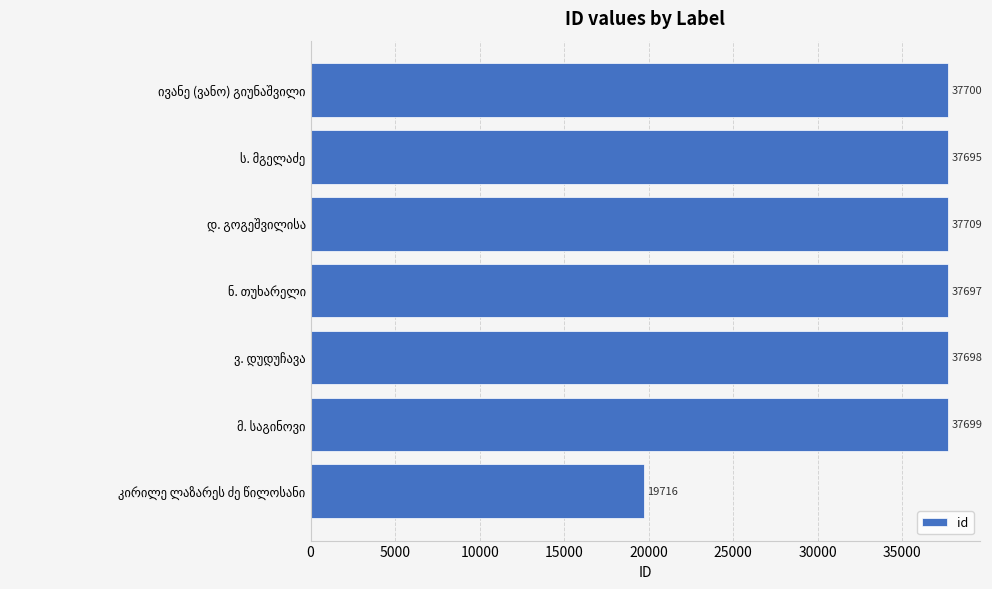

What is the sum of all values?

245914